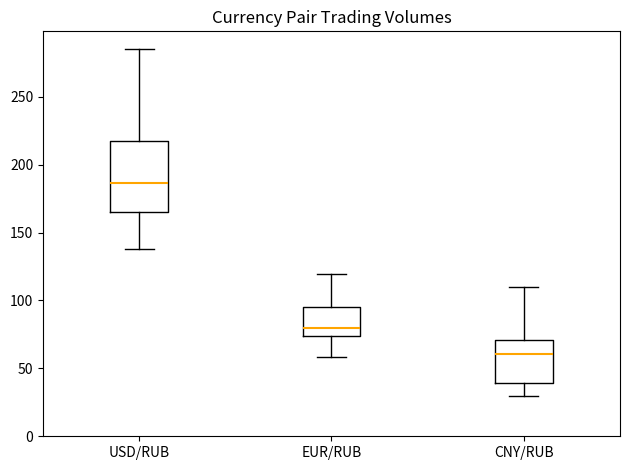

Which box's median line is the lowest?

CNY/RUB